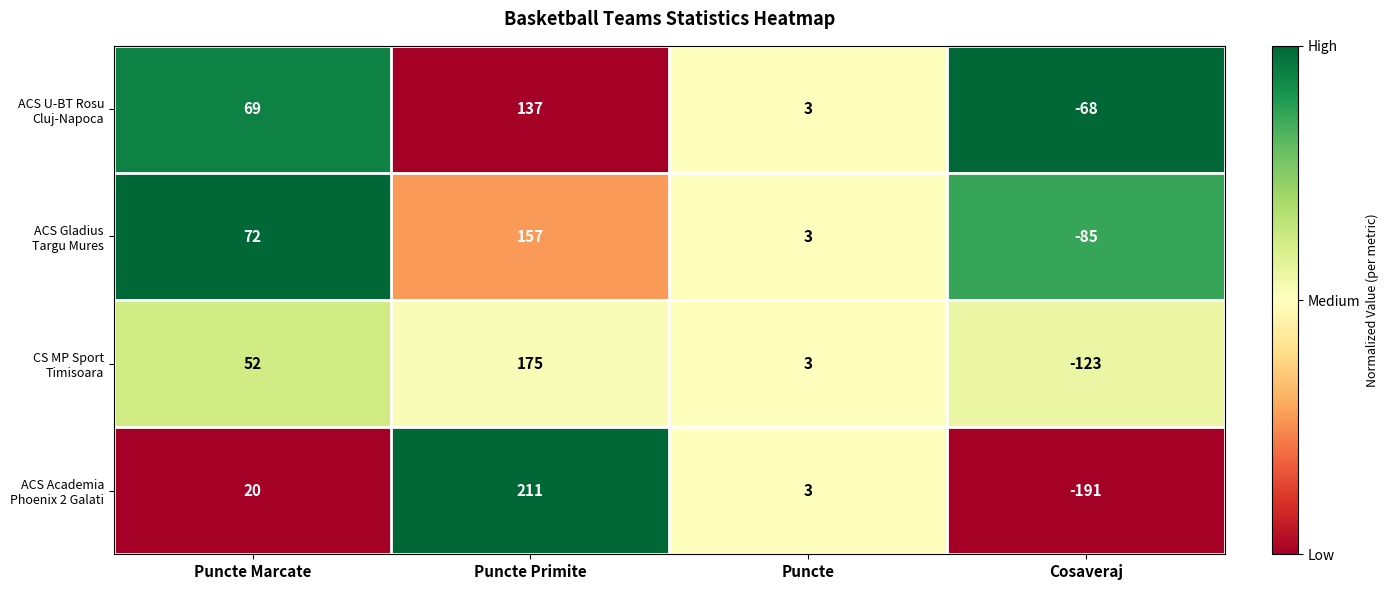

What is the difference between the highest and lowest values at Puncte Primite?

74